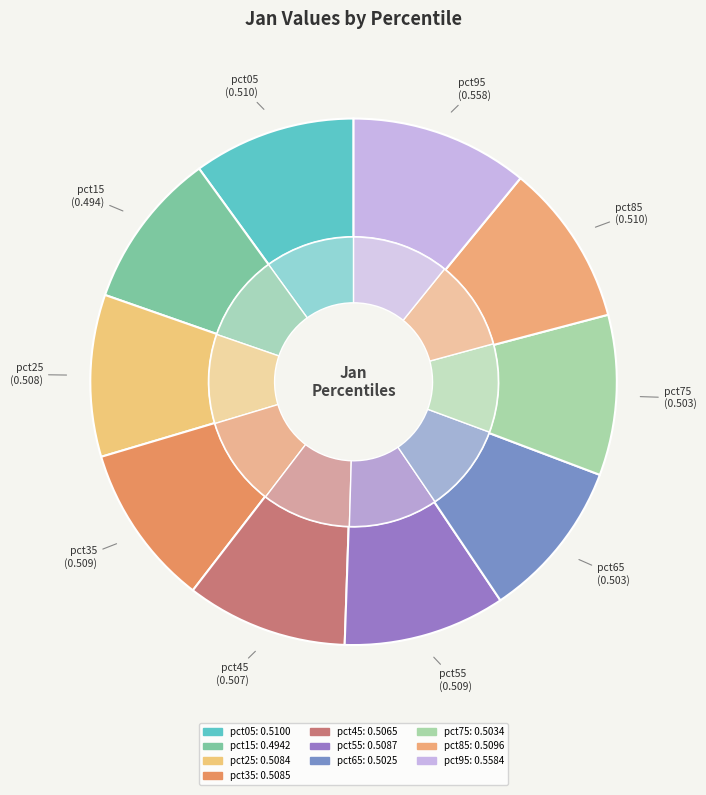

Is there any slice that represents more than half of the pie?

No